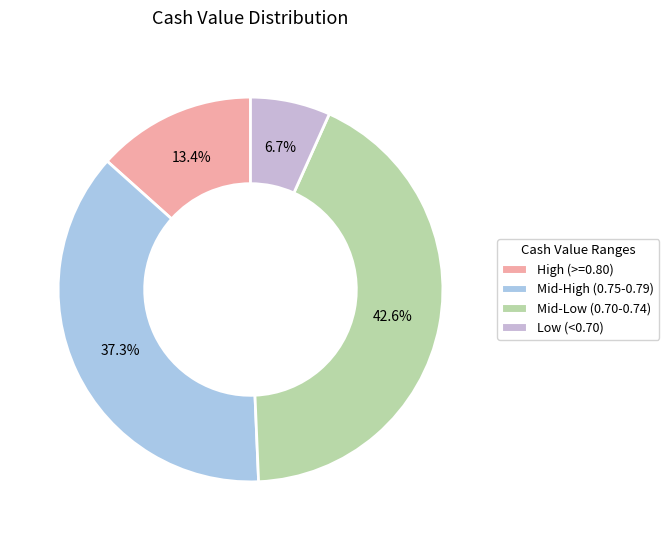

Rank the categories by value from lowest to highest.

Low (<0.70), High (>=0.80), Mid-High (0.75-0.79), Mid-Low (0.70-0.74)